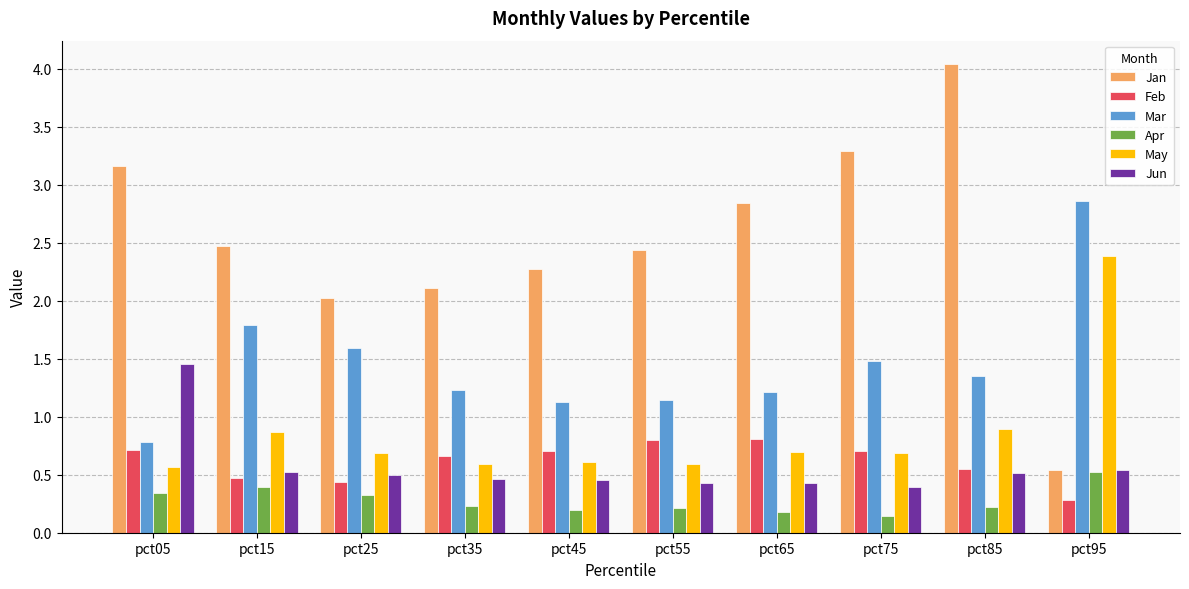

Which category has the highest value across all series?

pct85